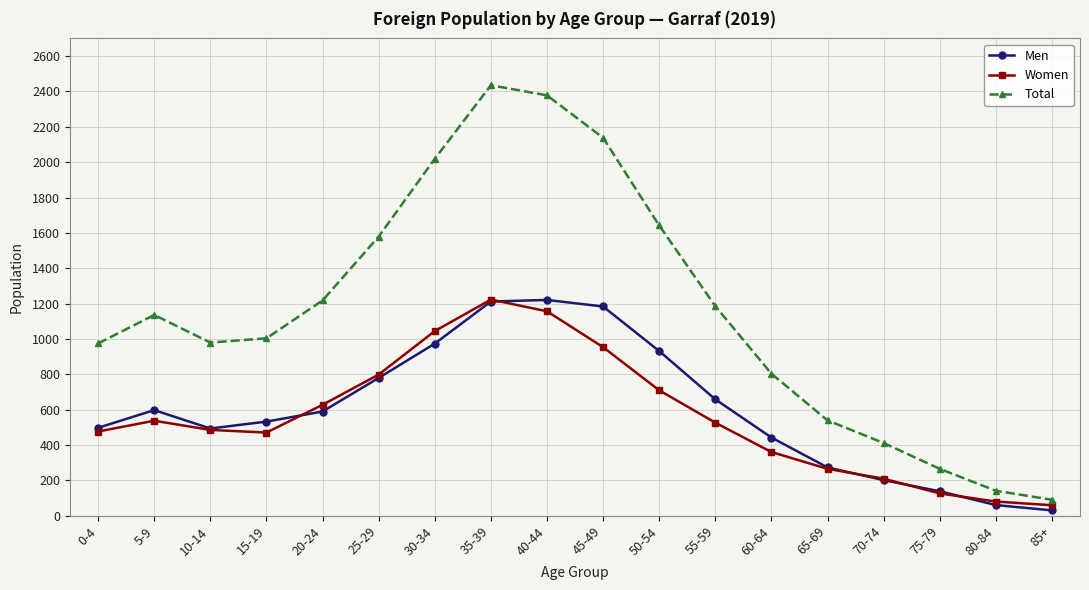

Count the number of categories in the chart.

18